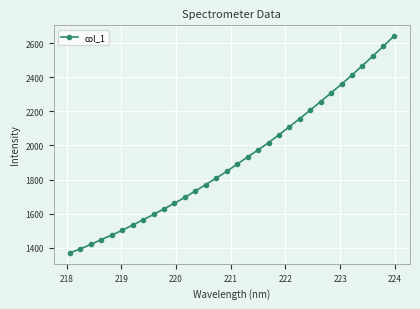

What is the sum of all values?

61348.0